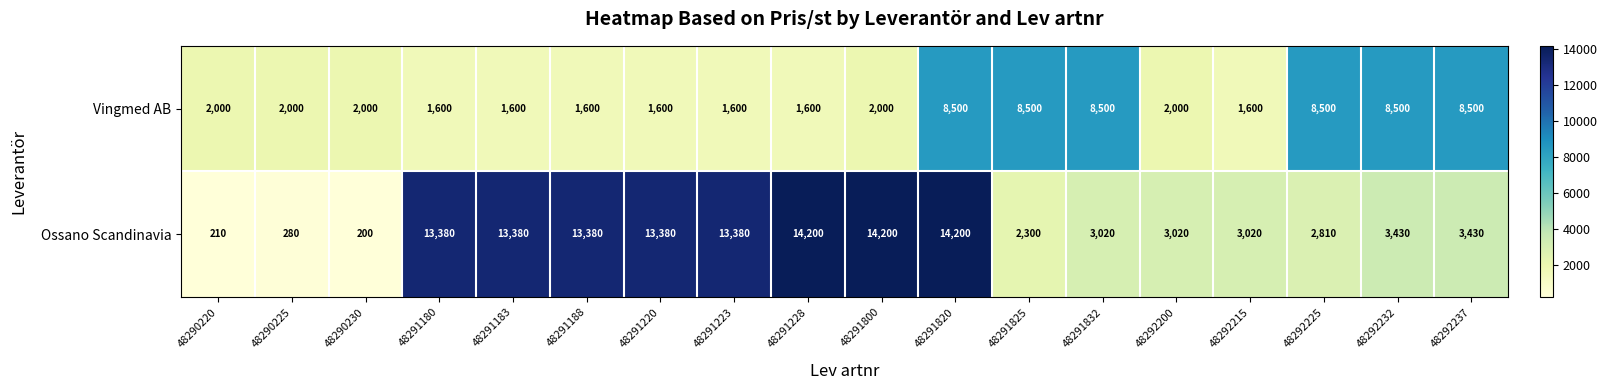

Which label corresponds to the smallest value in the chart?

48290230